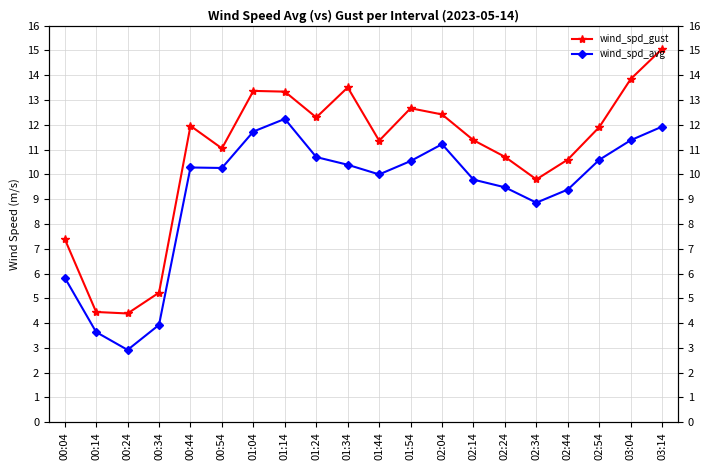

What is the value of the wind_spd_gust point at the 7th from the left?

13.4